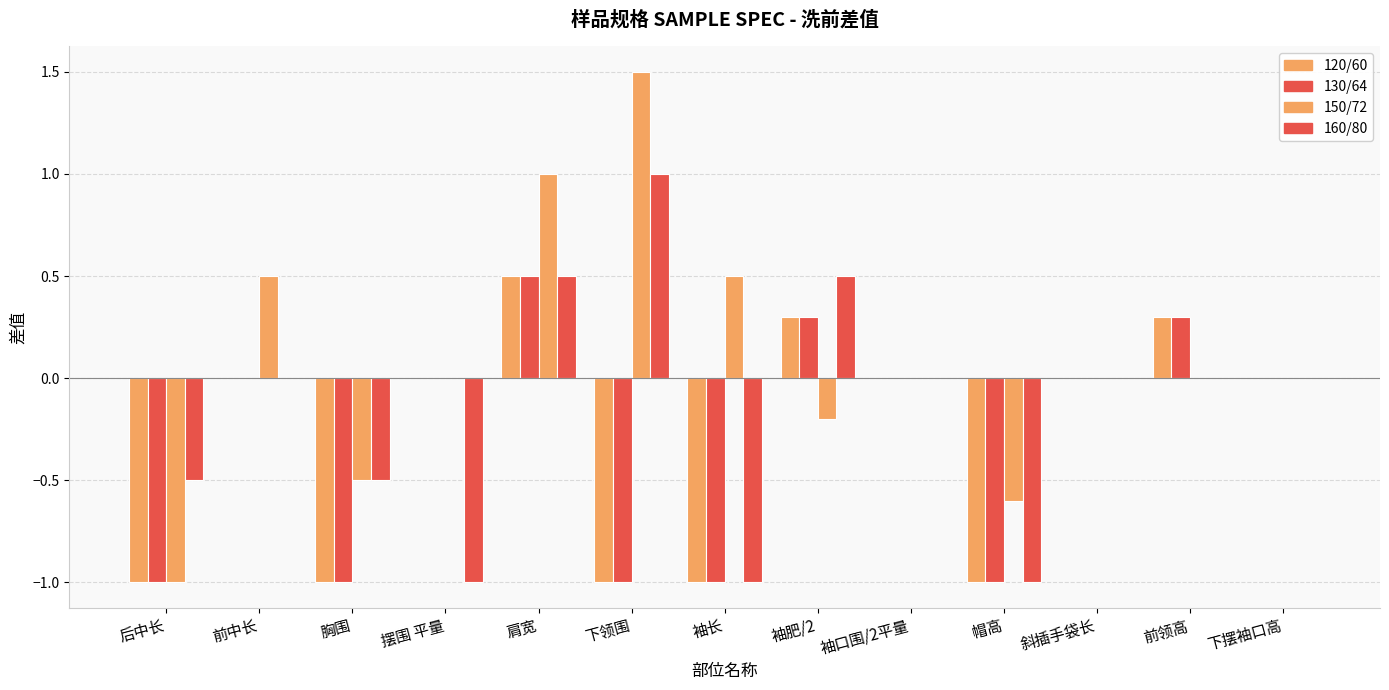

At how many categories does at least one series exceed 1?

1